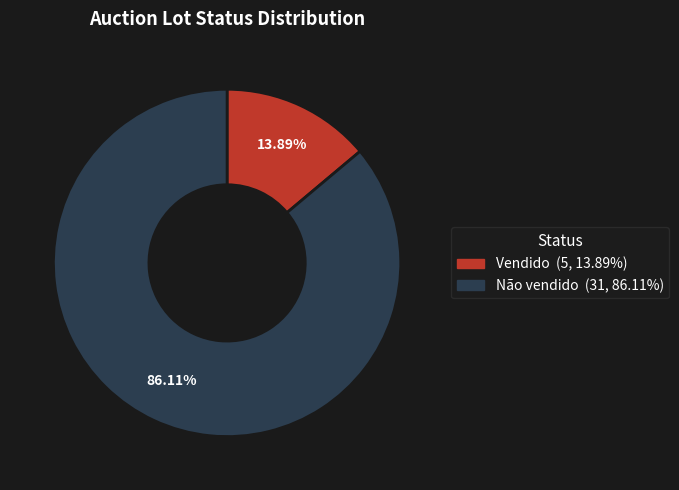

Approximately how many times larger is the value at Não vendido compared to Vendido?

6.2